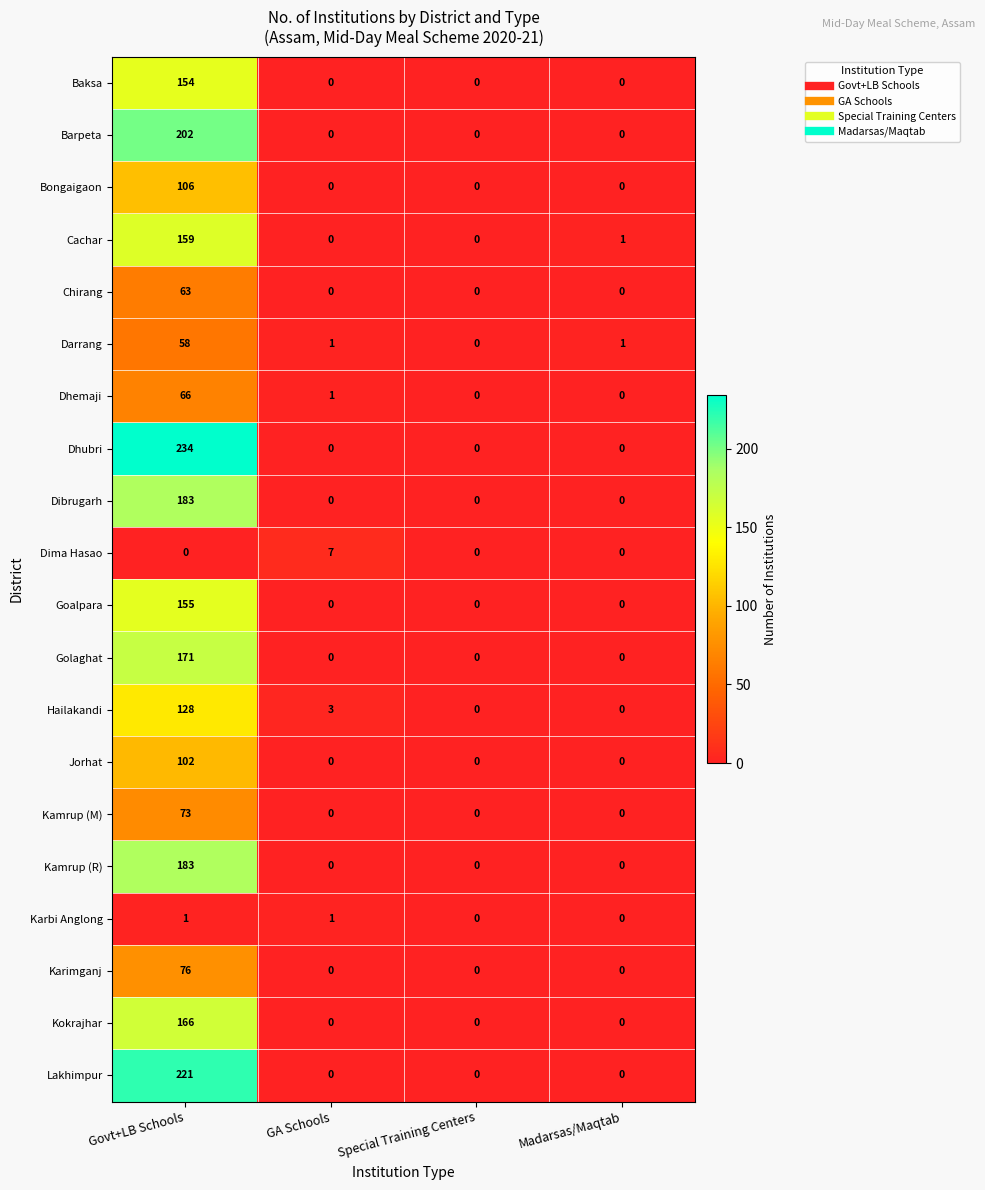

How many Golaghat values are between 0 and 171?

4